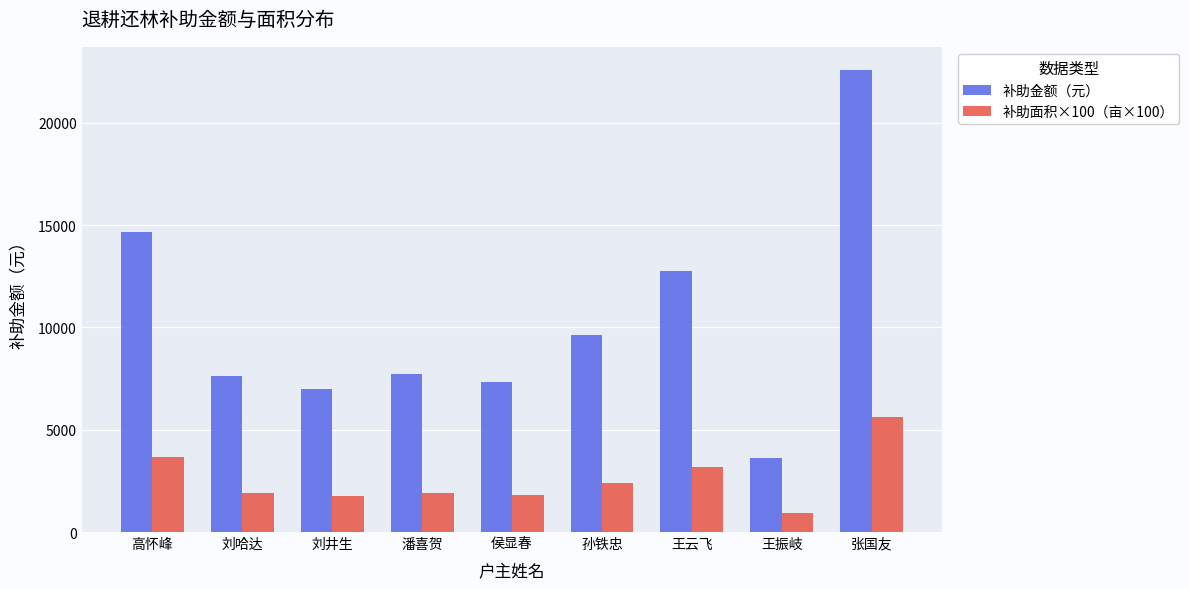

Does the chart contain any negative values?

No